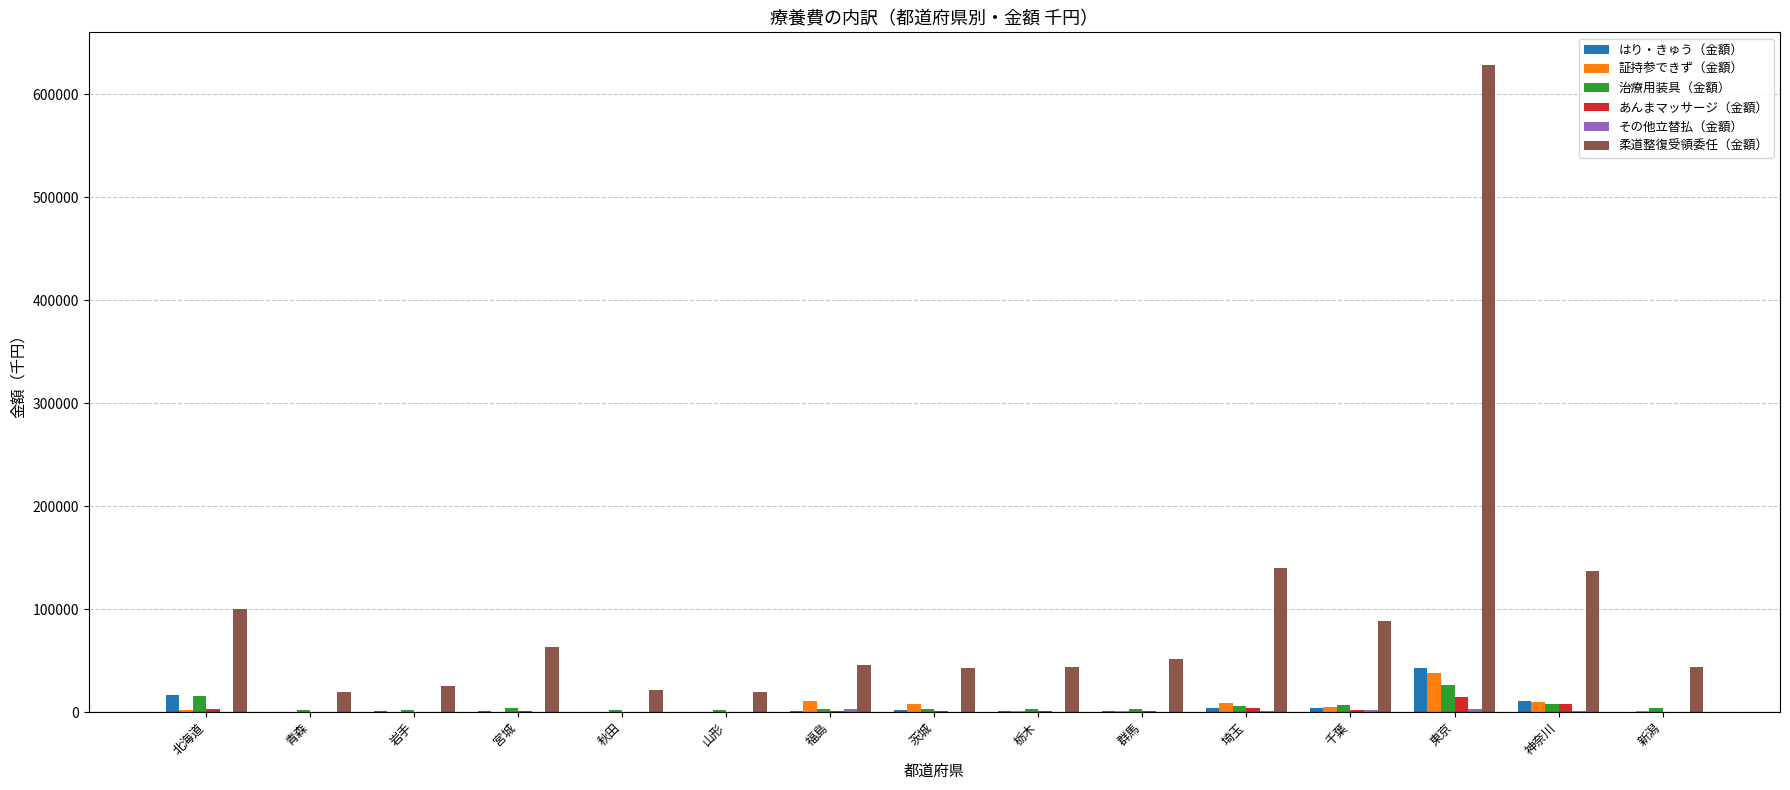

The value of 柔道整復受領委任（金額） at 千葉 is 88792.7. True or false?

True